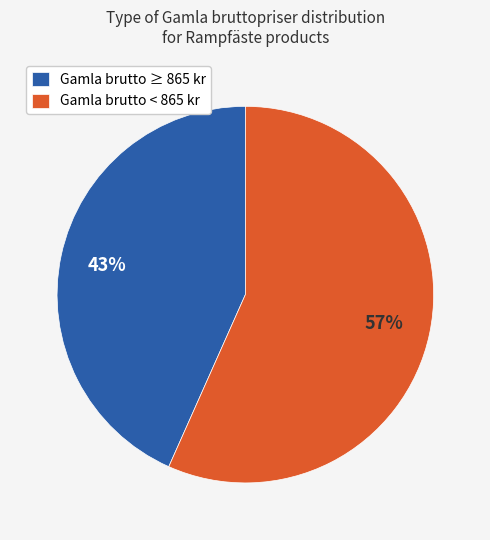

What is the largest slice in the pie chart?

Gamla brutto < 865 kr